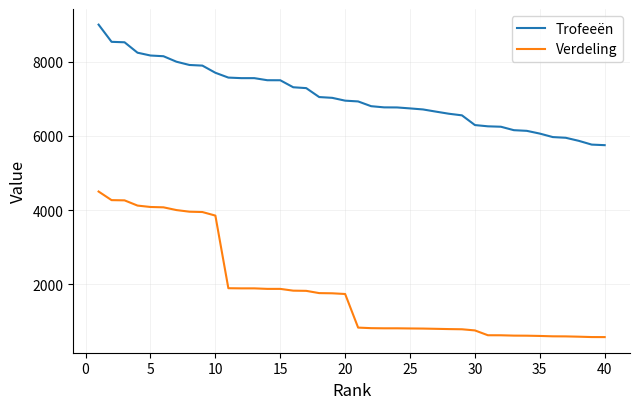

What is the smallest value displayed?

575